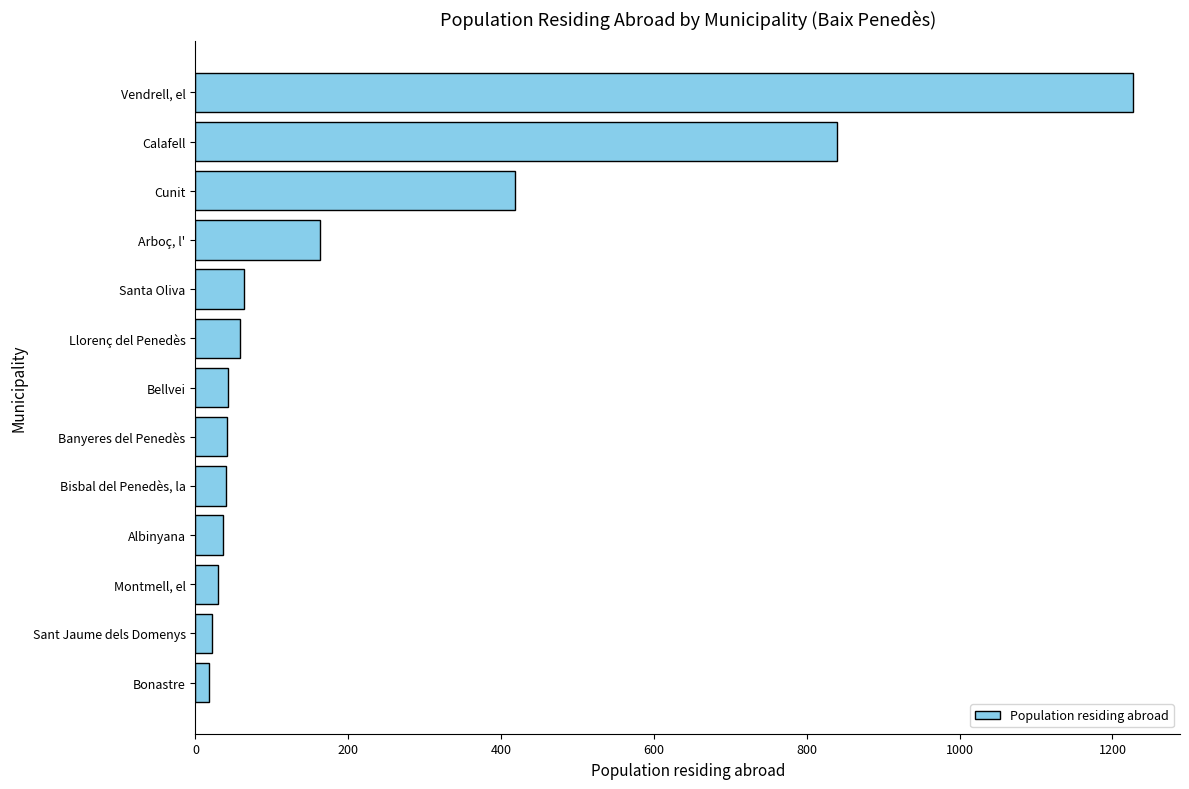

List the labels in order of value, smallest first.

Bonastre, Sant Jaume dels Domenys, Montmell, el, Albinyana, Bisbal del Penedès, la, Banyeres del Penedès, Bellvei, Llorenç del Penedès, Santa Oliva, Arboç, l', Cunit, Calafell, Vendrell, el